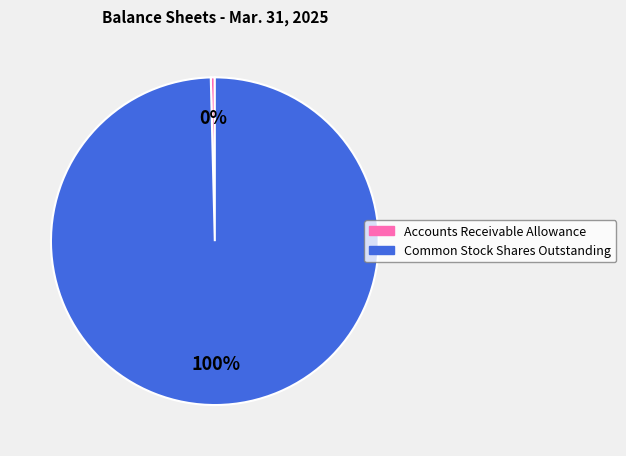

The Common Stock Shares Outstanding slice represents 100% of the pie. True or false?

True